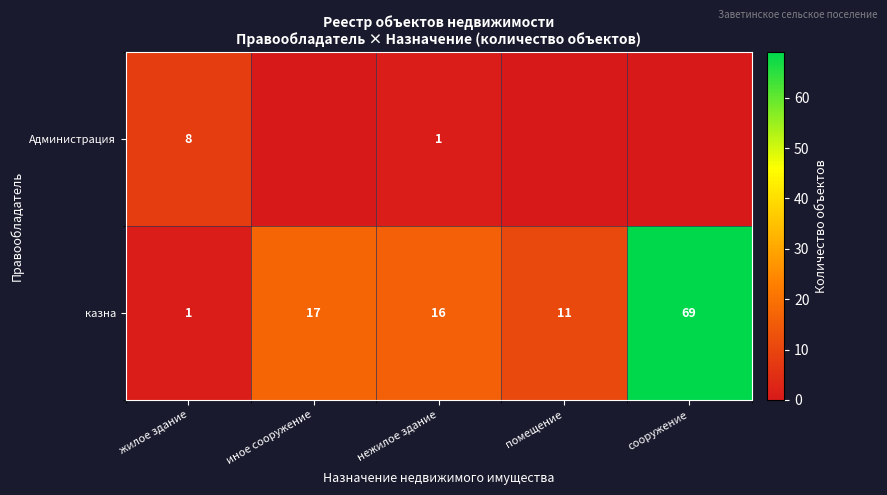

List the series in order of their overall mean, highest first.

row_1, row_0